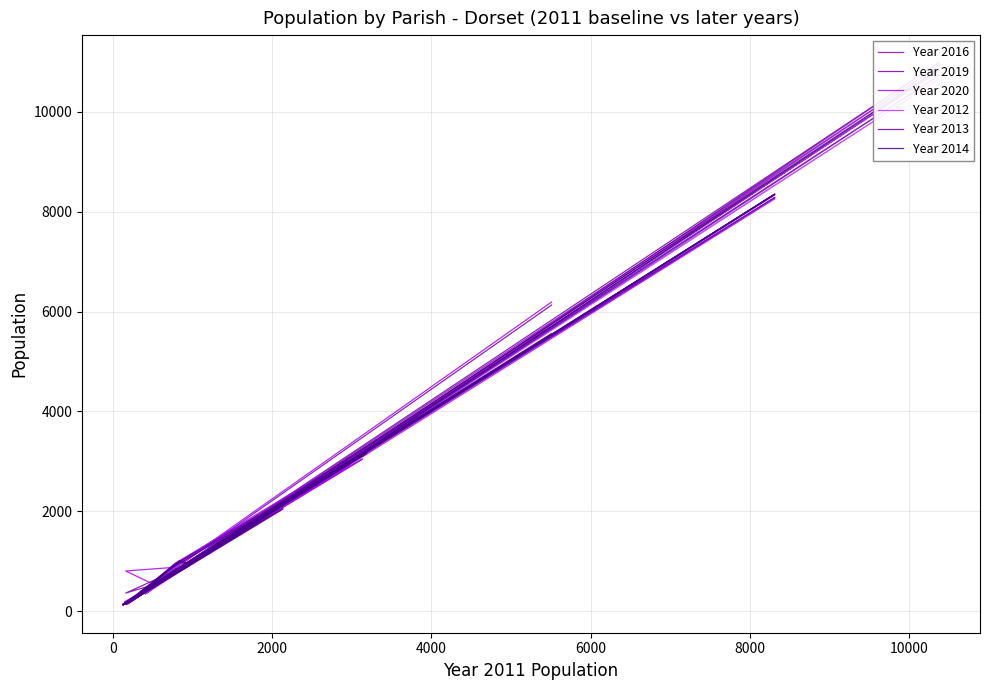

Reading left to right, what are all the values shown in this chart?

Year 2016: 639	479	432	3192	925	143	1313	169	161	3114	1775	527	404	10927	1493	173	2042	834	947	372	2326	8351	1210	1428	912	362	137	951	1015	138	485	812	146	184	1126	2957	1363	304	363	5704
Year 2019: 656	460	448	3233	934	148	1358	151	160	3043	1775	508	415	10992	1485	179	2112	835	945	363	2314	8335	1260	1394	893	352	126	961	851	360	532	887	140	153	1193	3046	1402	312	369	6129
Year 2020: 661	468	458	3262	953	133	1378	159	167	3046	1799	484	341	10824	1496	188	2128	852	961	364	2295	8258	1266	1376	887	346	124	927	884	802	529	873	145	158	1212	3041	1399	288	394	6189
Year 2012: 632	490	451	3190	903	161	1327	186	158	3146	1763	522	390	10660	1501	186	2136	841	944	370	2335	8284	1231	1378	897	379	110	956	937	141	506	816	163	152	1178	2952	1333	304	392	5524
Year 2013: 609	482	456	3166	943	157	1339	180	161	3155	1762	514	393	10730	1496	185	2104	859	954	377	2330	8284	1250	1379	889	374	121	925	990	132	491	849	163	155	1163	2979	1344	314	395	5508
Year 2014: 620	471	443	3154	903	151	1318	167	151	3158	1750	511	385	10866	1472	179	2051	833	956	365	2336	8352	1227	1418	903	375	133	948	1002	161	485	821	142	154	1130	2995	1350	316	385	5559